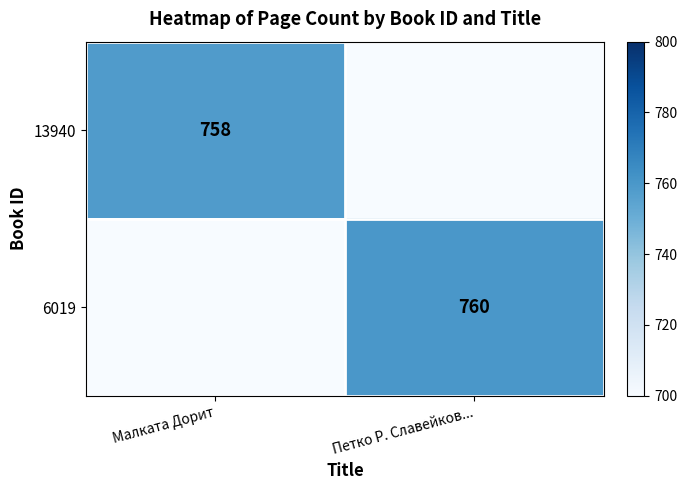

The 13940 series shows 758 at Малката Дорит. True or false?

True